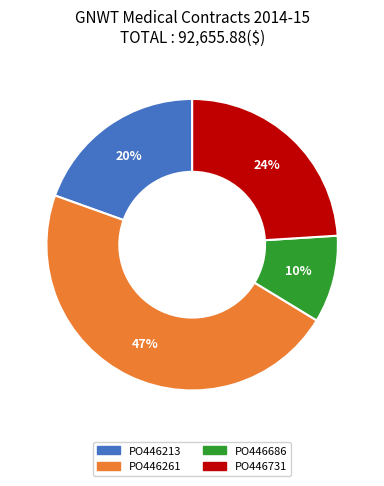

Do PO446731 and PO446686 together represent more than half of the pie?

No